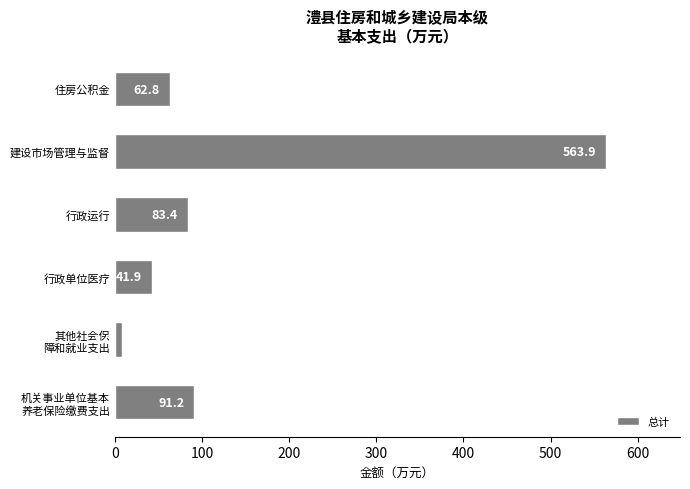

Which category has the highest value across all series?

建设市场管理与监督